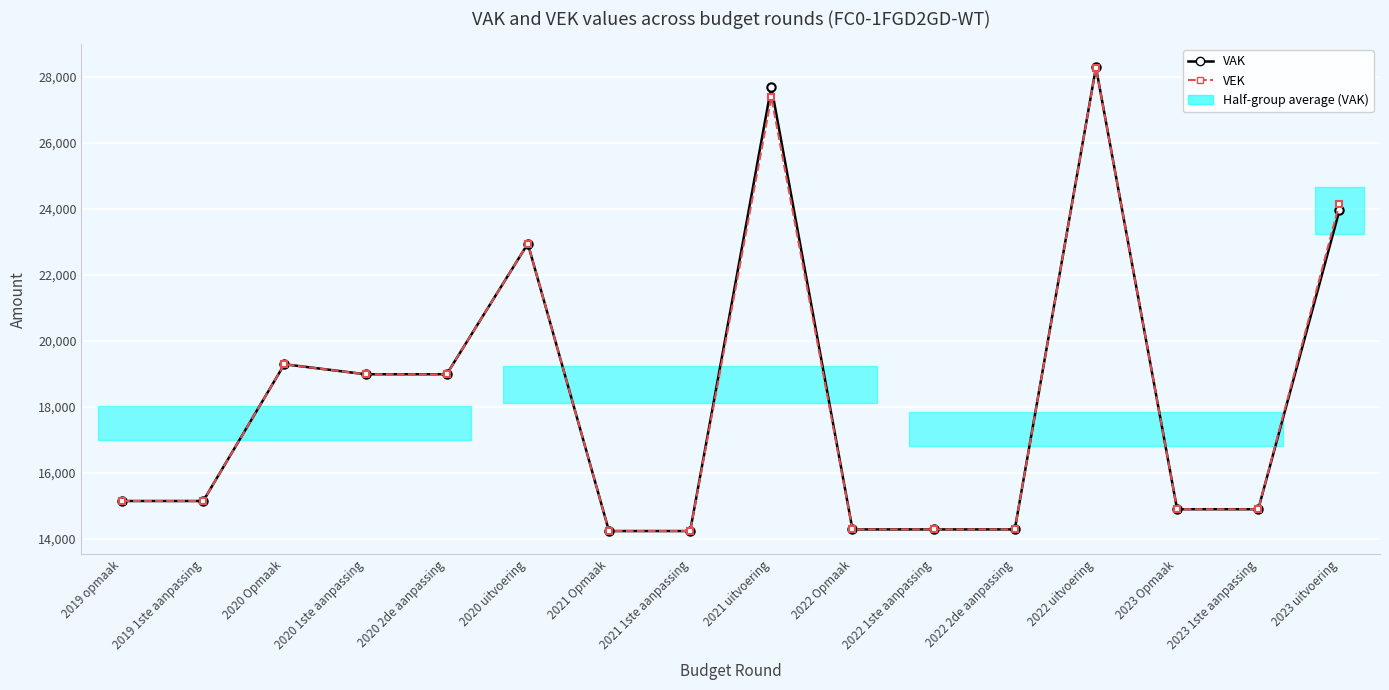

Read the VEK value at 2023 1ste aanpassing, to the nearest 10.

14900